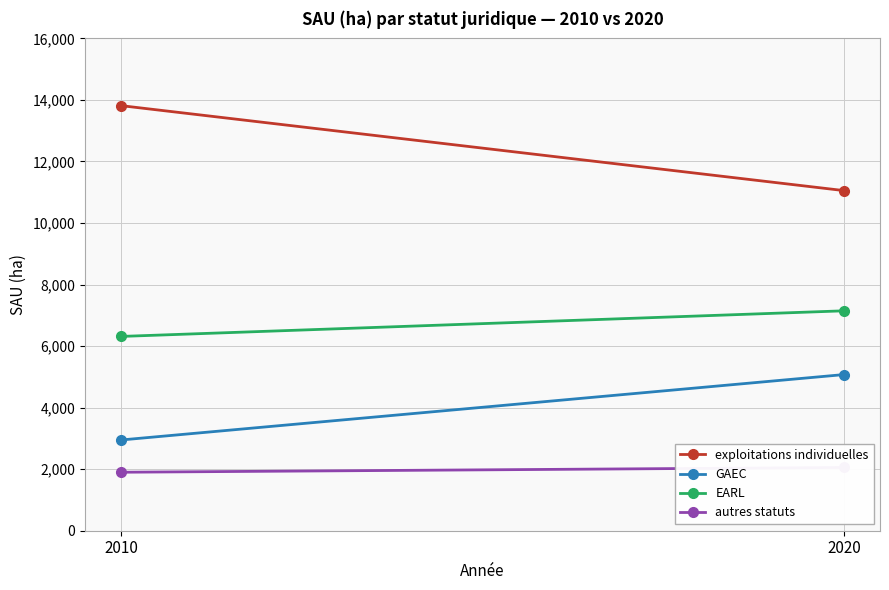

What is the value of the EARL point at the 1st from the left?

6314.2